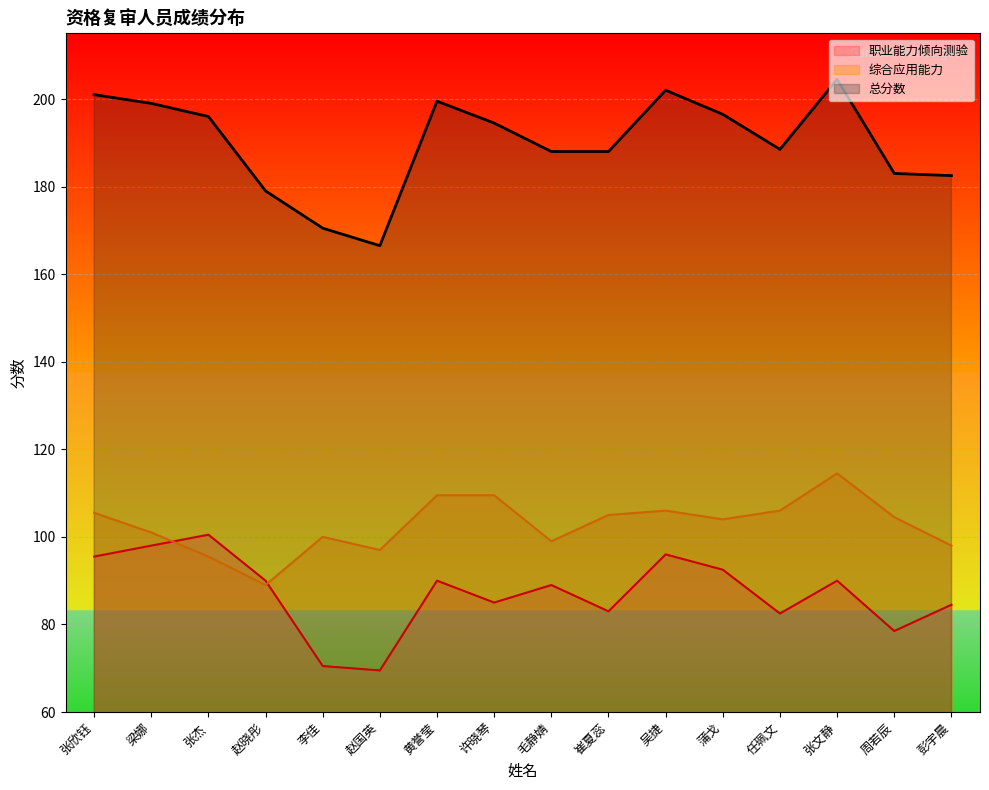

List the series in order of their peak value, lowest first.

职业能力倾向测验, 综合应用能力, 总分数